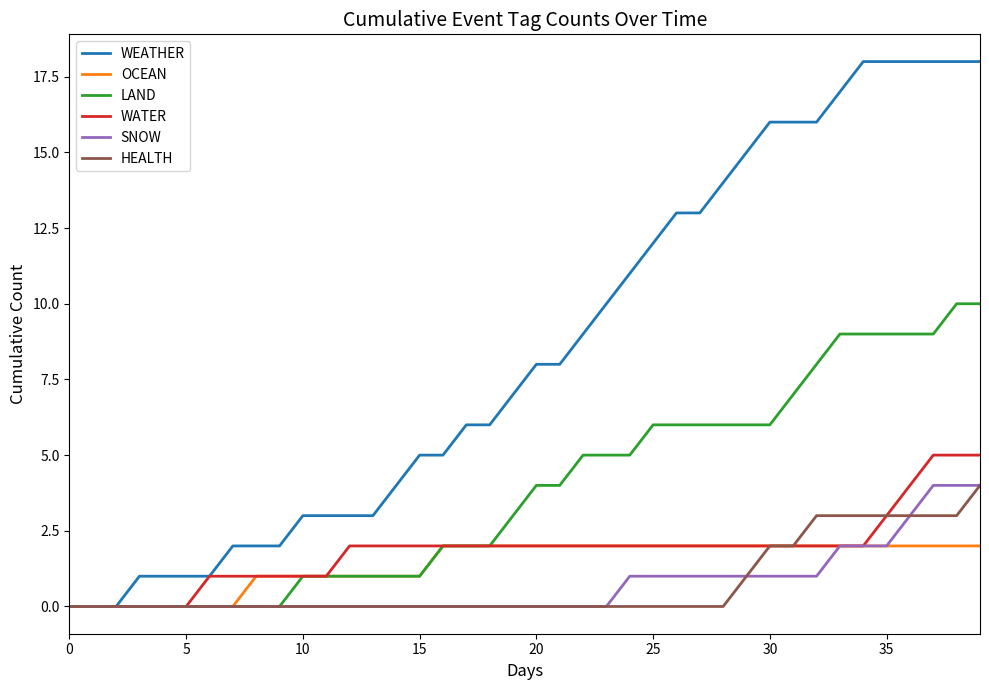

Which series has the largest range (max minus min)?

WEATHER